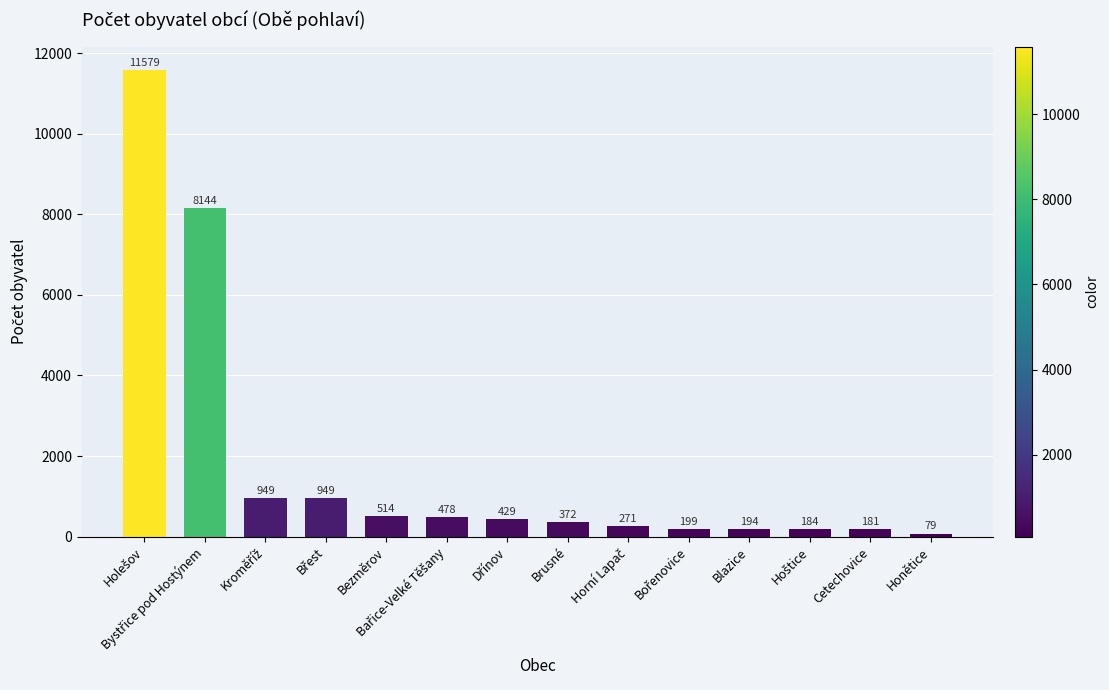

What is the average value?

1752